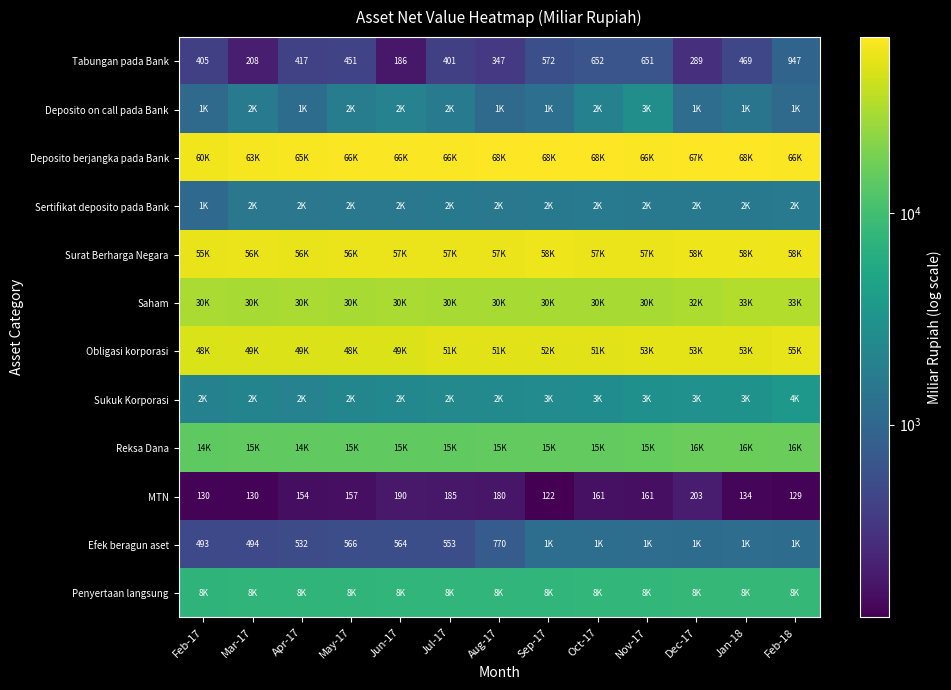

The Sukuk Korporasi series shows 539.7 at Sep-17. True or false?

False